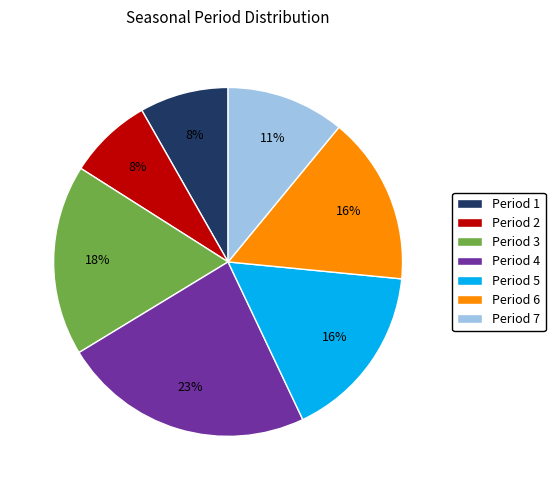

To the nearest percent, what percentage of the pie is Period 6?

16%